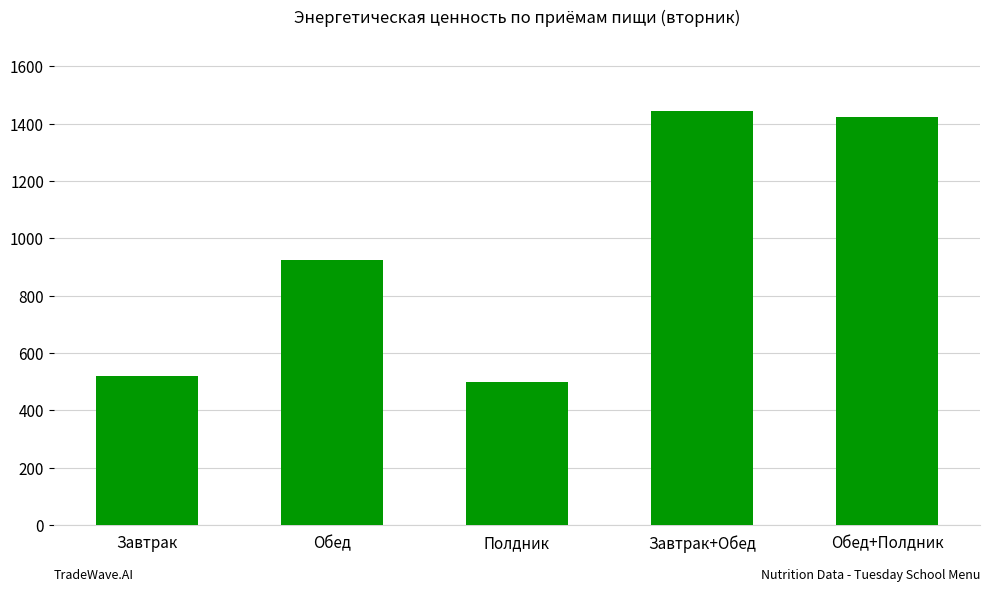

The value at Полдник is 499.6. True or false?

True